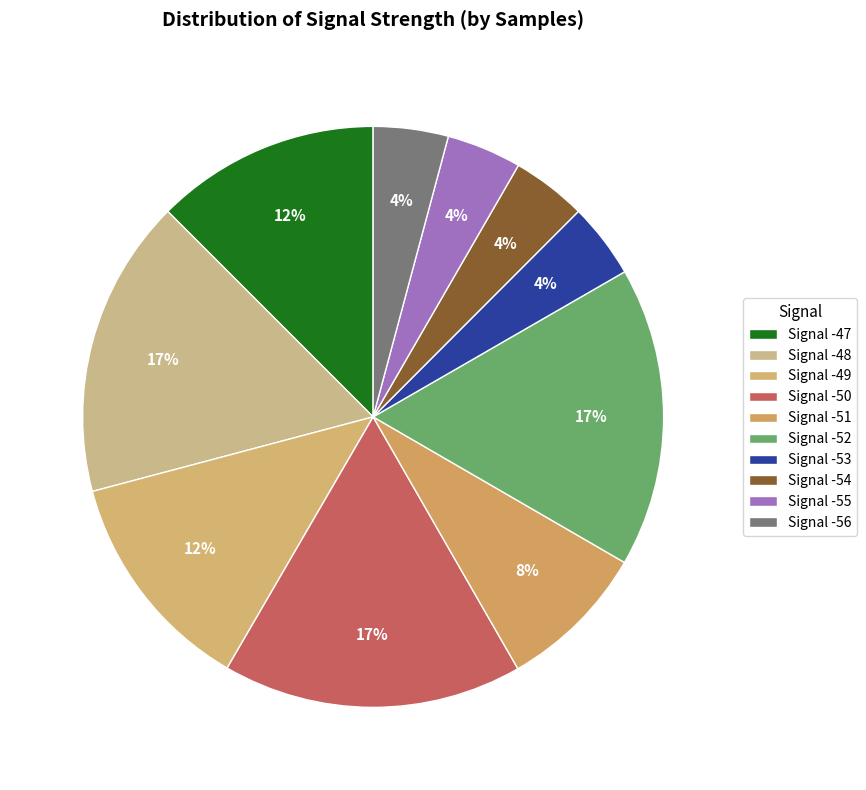

How many slices are in this pie chart?

10